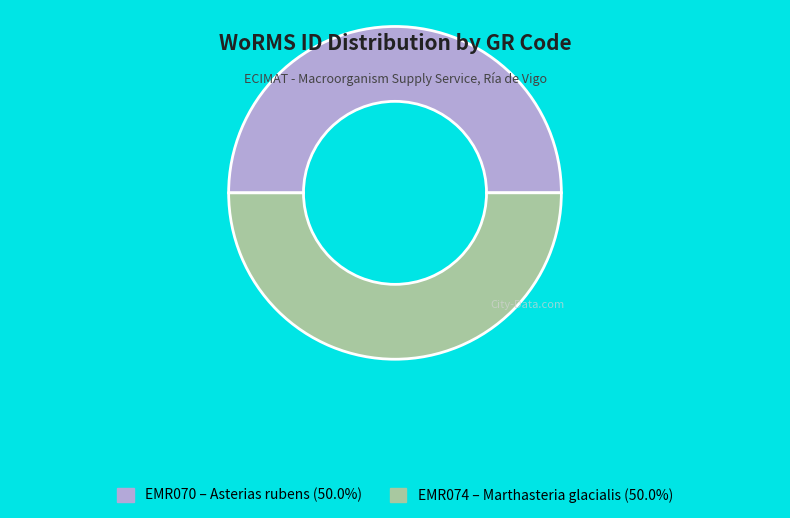

The EMR070 slice represents 50% of the pie. True or false?

True